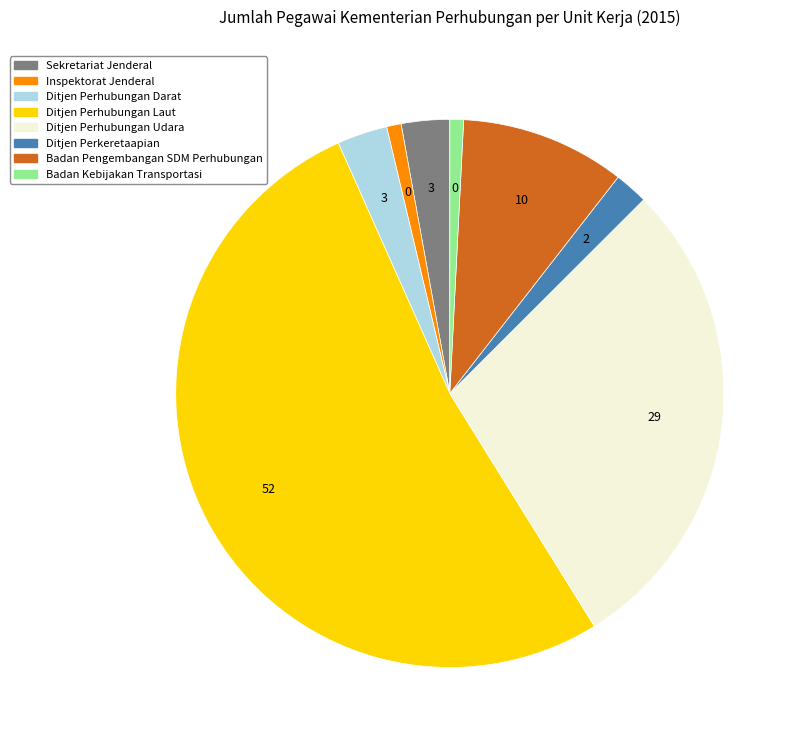

What is the majority slice?

Ditjen Perhubungan Laut